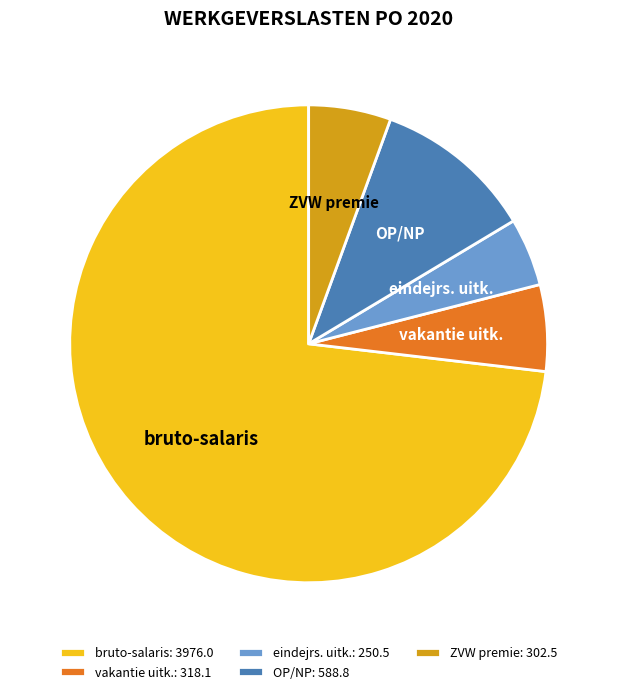

Combined, do OP/NP and bruto-salaris account for over 50%?

Yes